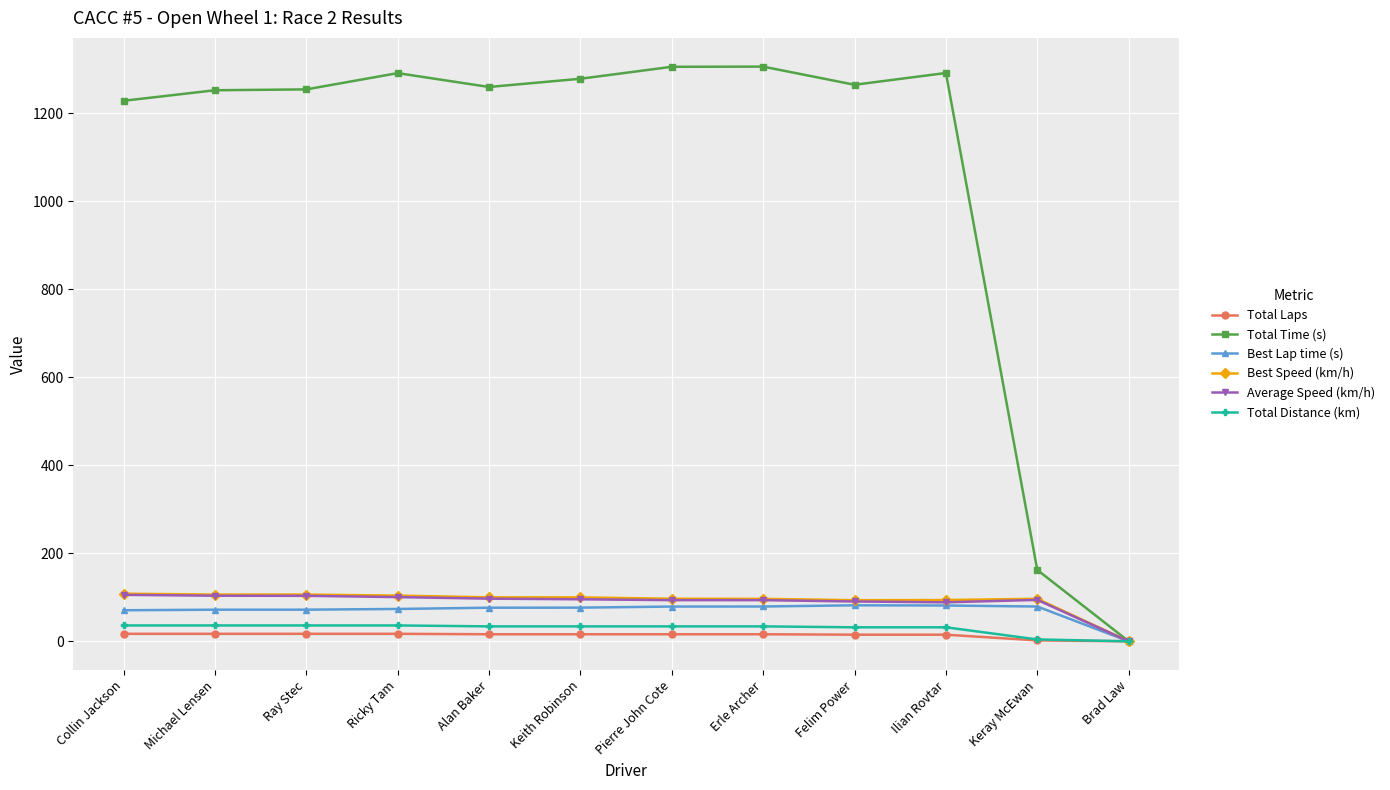

The Best Lap time (s) series shows 76.4 at Alan Baker. True or false?

True